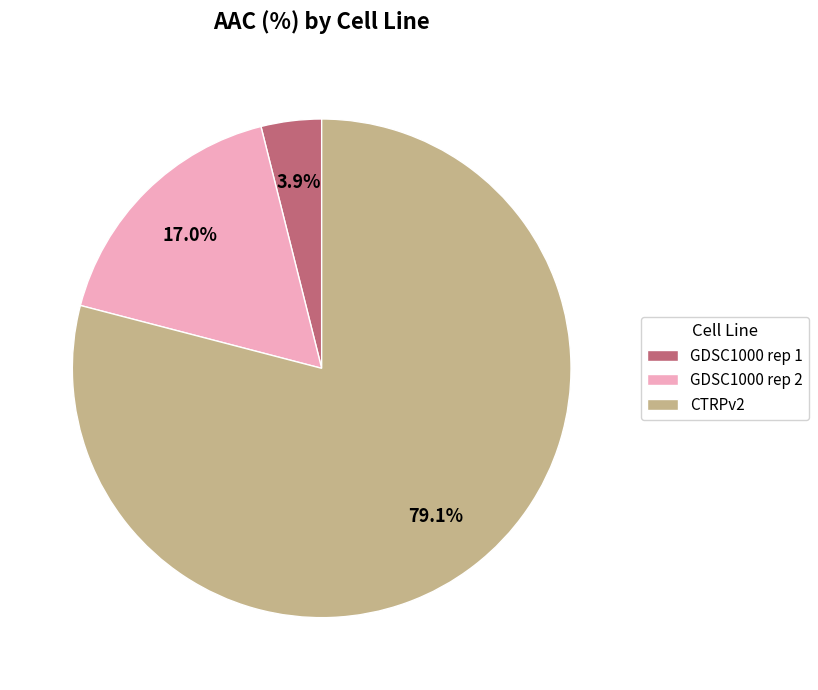

To the nearest percent, what is the average slice percentage?

33%